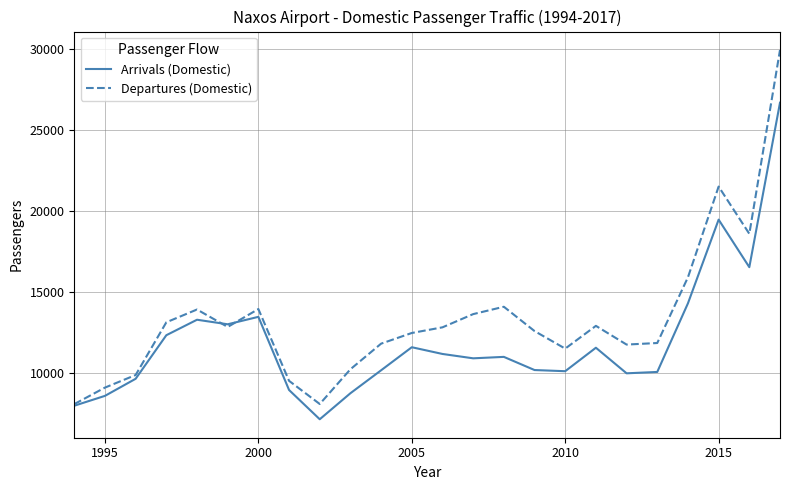

Which series has the widest spread of values?

Departures (Domestic)